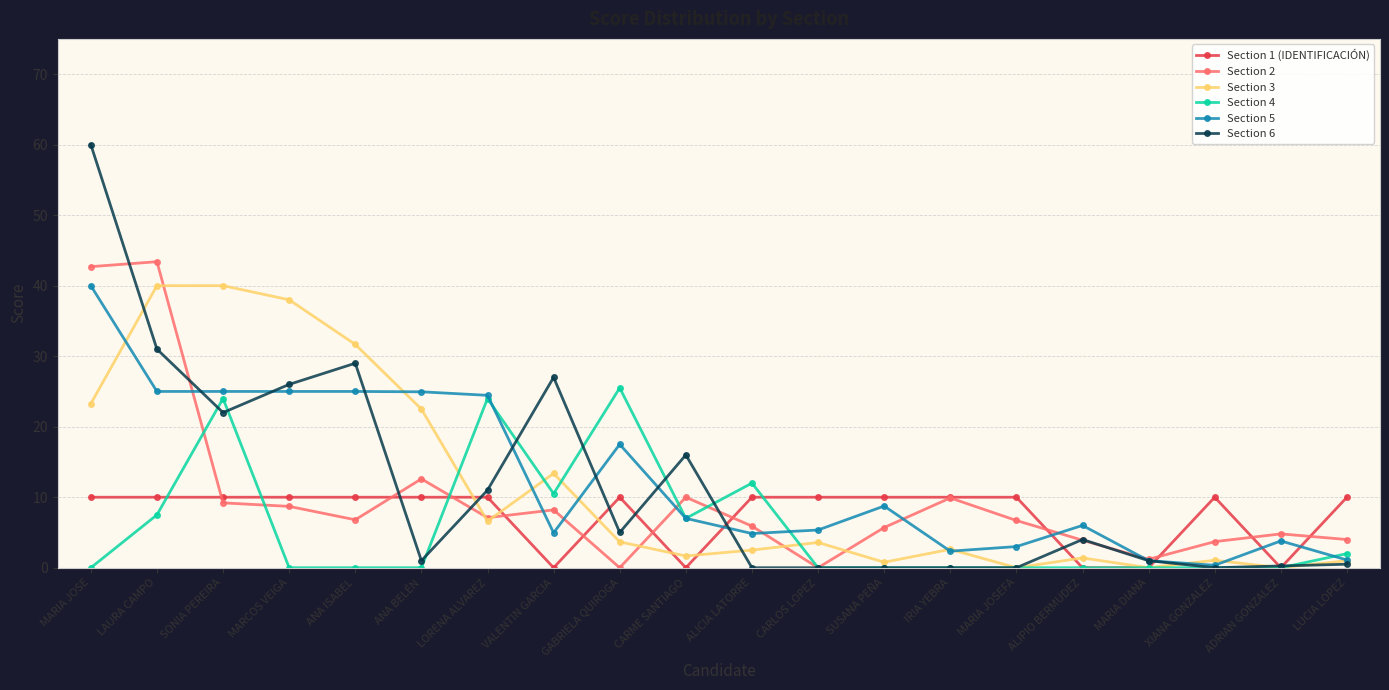

True or false: Section 4 has more than 0 interior local peaks.

True